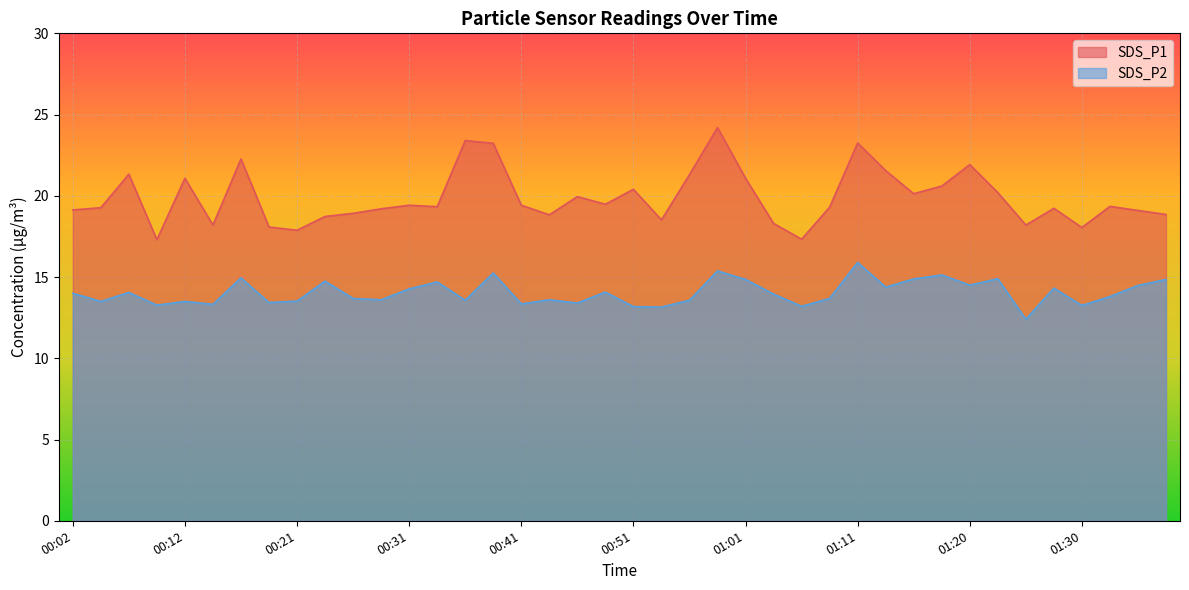

Rank the series by their maximum value, from lowest to highest.

SDS_P2, SDS_P1